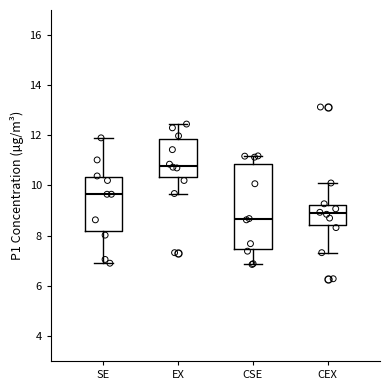

Comparing the boxes themselves (not the whiskers), which one is the tallest?

CSE